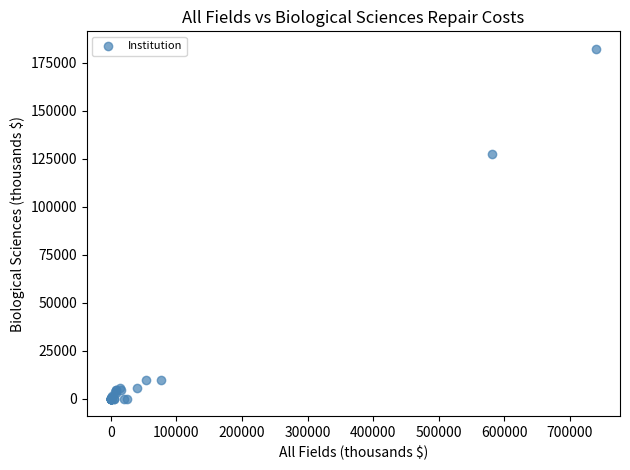

What Y value in the scatter plot is closest to 91183?

127489